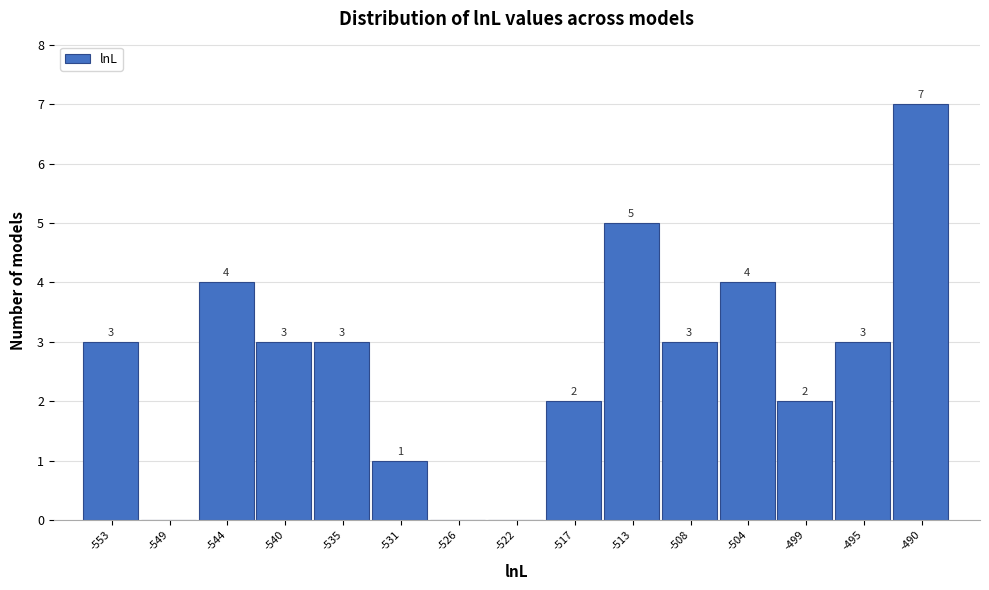

Reading right to left, transcribe all the data shown in this chart.

-490=7	-495=3	-499=2	-504=4	-508=3	-513=5	-517=2	-522=0	-526=0	-531=1	-535=3	-540=3	-544=4	-549=0	-553=3